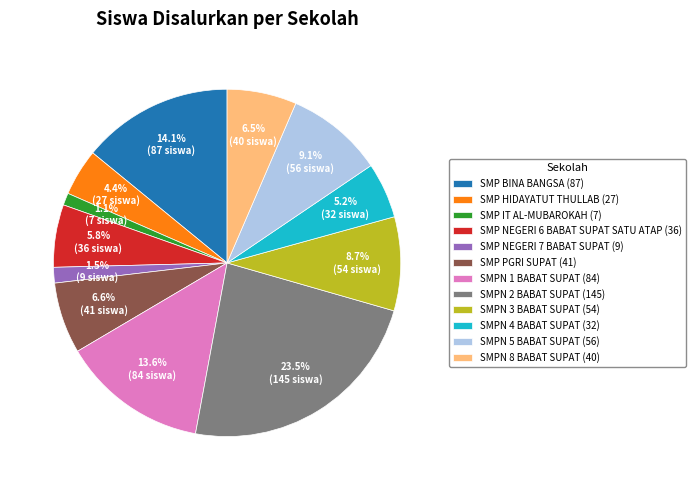

Is it true that SMP NEGERI 6 BABAT SUPAT SATU ATAP is 12% of the pie?

False